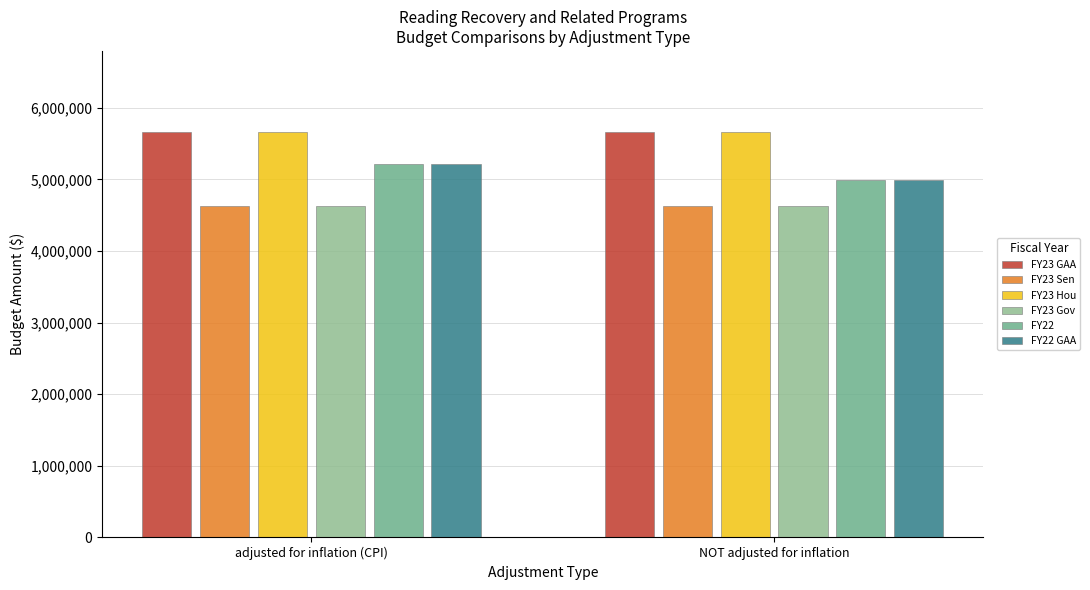

Reading left to right, transcribe all the data shown in this chart.

FY23 GAA: 5662582	5662582
FY23 Sen: 4622582	4622582
FY23 Hou: 5662582	5662582
FY23 Gov: 4622582	4622582
FY22: 5215344	4999073
FY22 GAA: 5215344	4999073